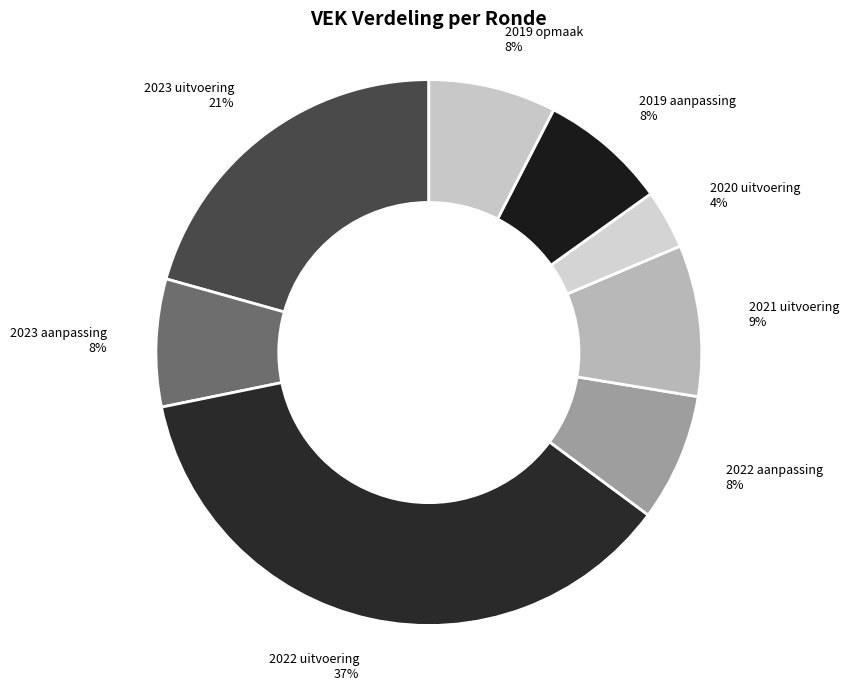

Is 2019 opmaak the majority of the pie?

No